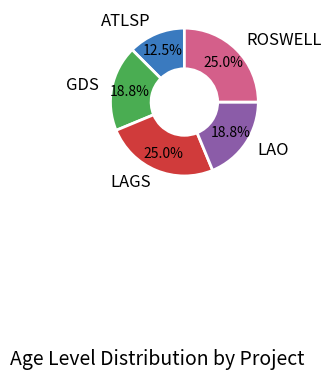

Is it true that GDS is 19% of the pie?

True